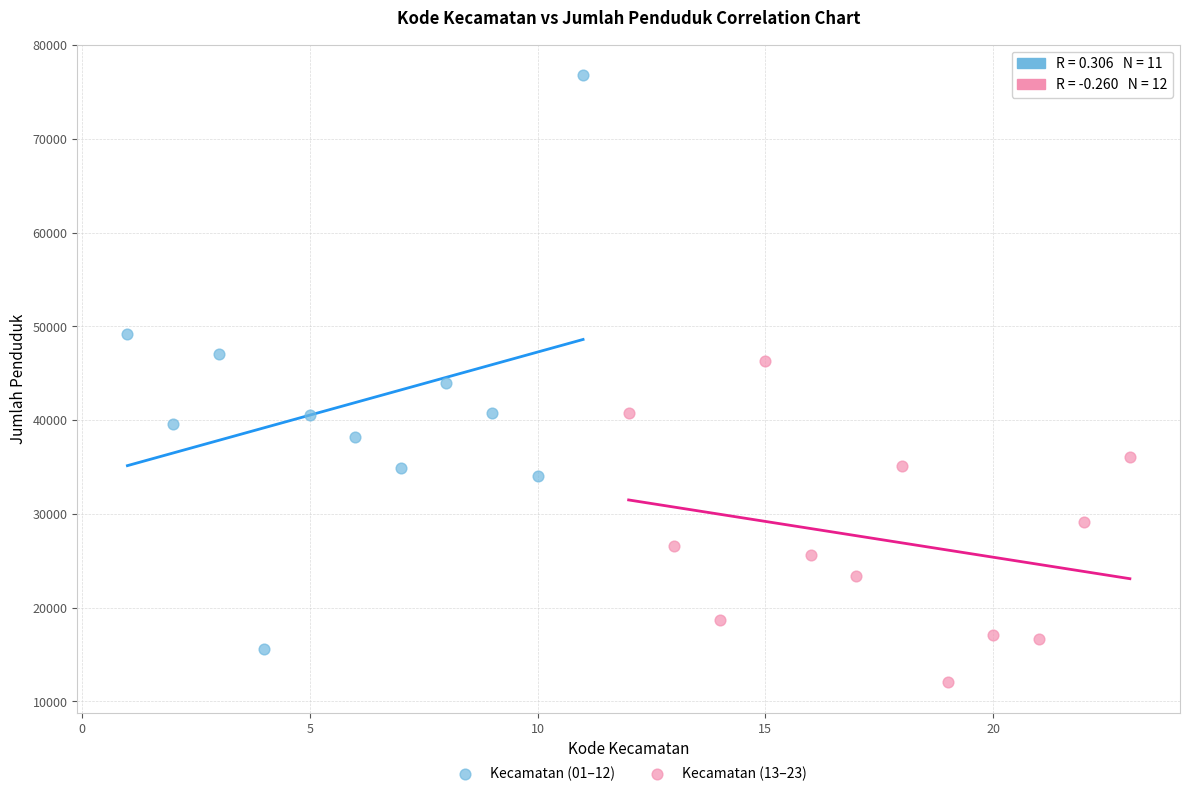

Which series has the widest spread of Y values?

Kecamatan (01–12)